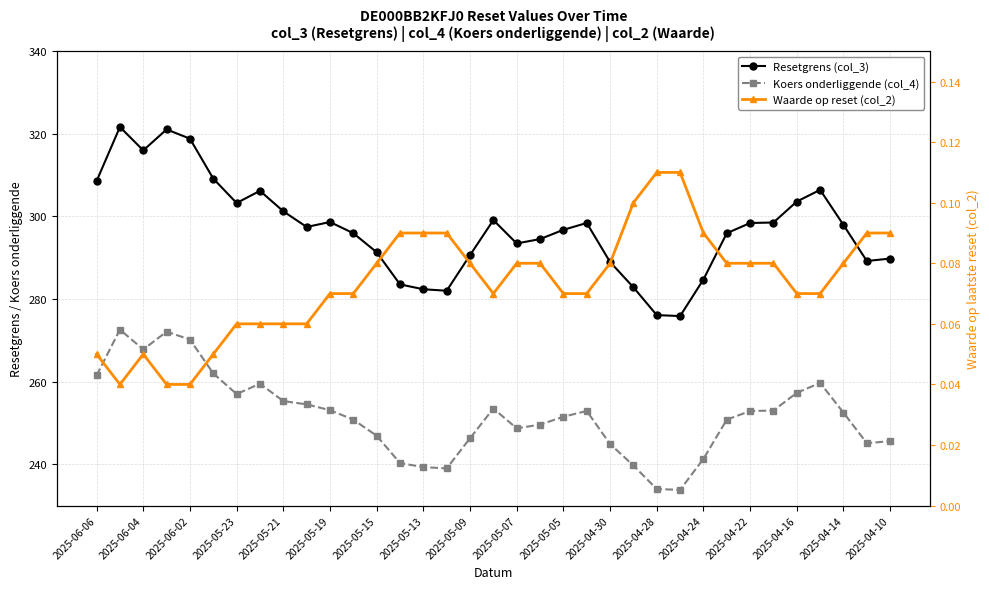

Where does the Resetgrens (col_3) series first go above 297?

2025-06-06